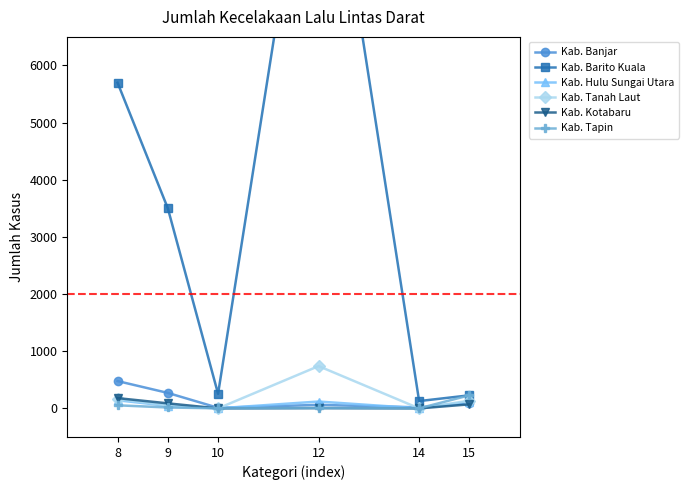

What is the minimum value for Kab. Hulu Sungai Utara?

1